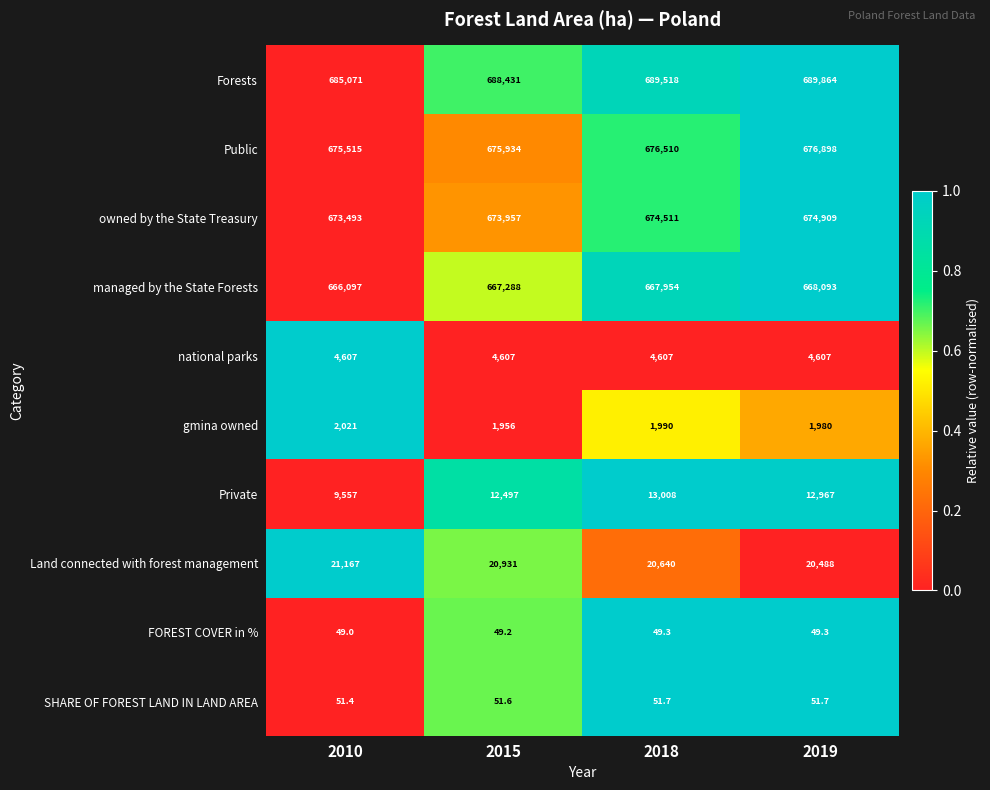

What is the difference between the second highest and minimum values in the owned by the State Treasury series?

1018.0